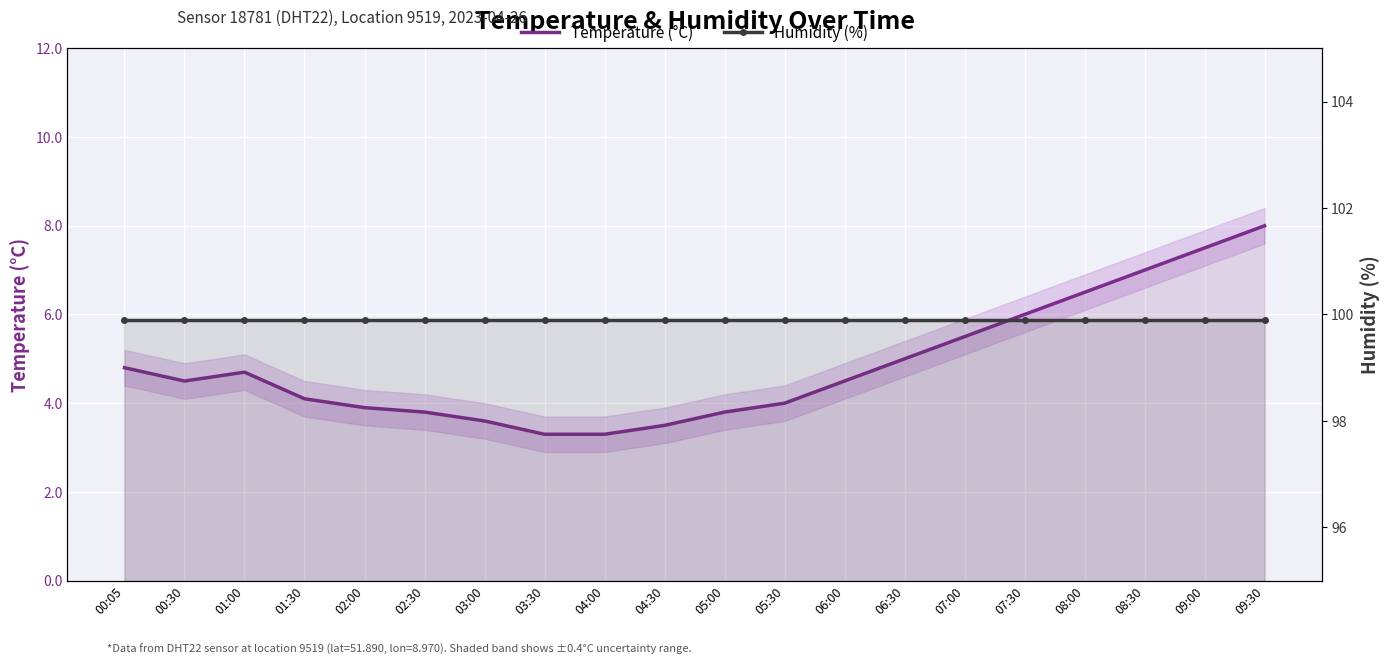

Where does the Temperature (°C) series first go above 4?

00:05